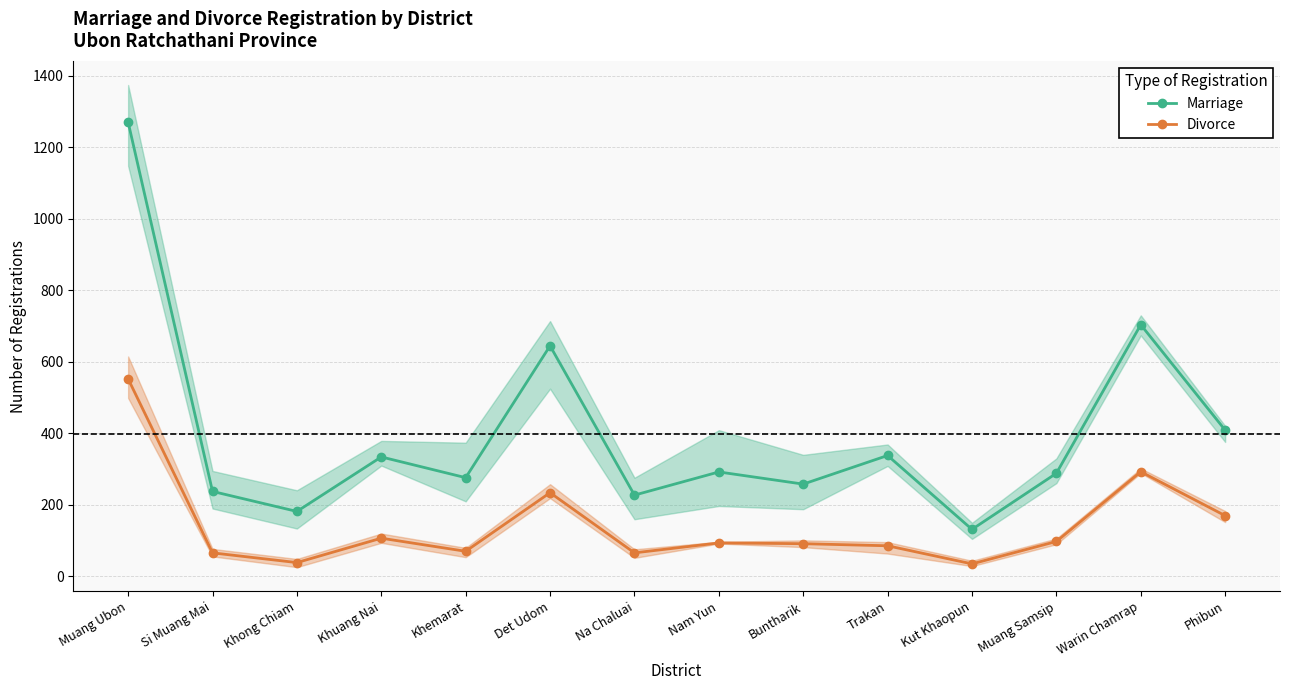

At which label does Marriage reach its peak?

Muang Ubon